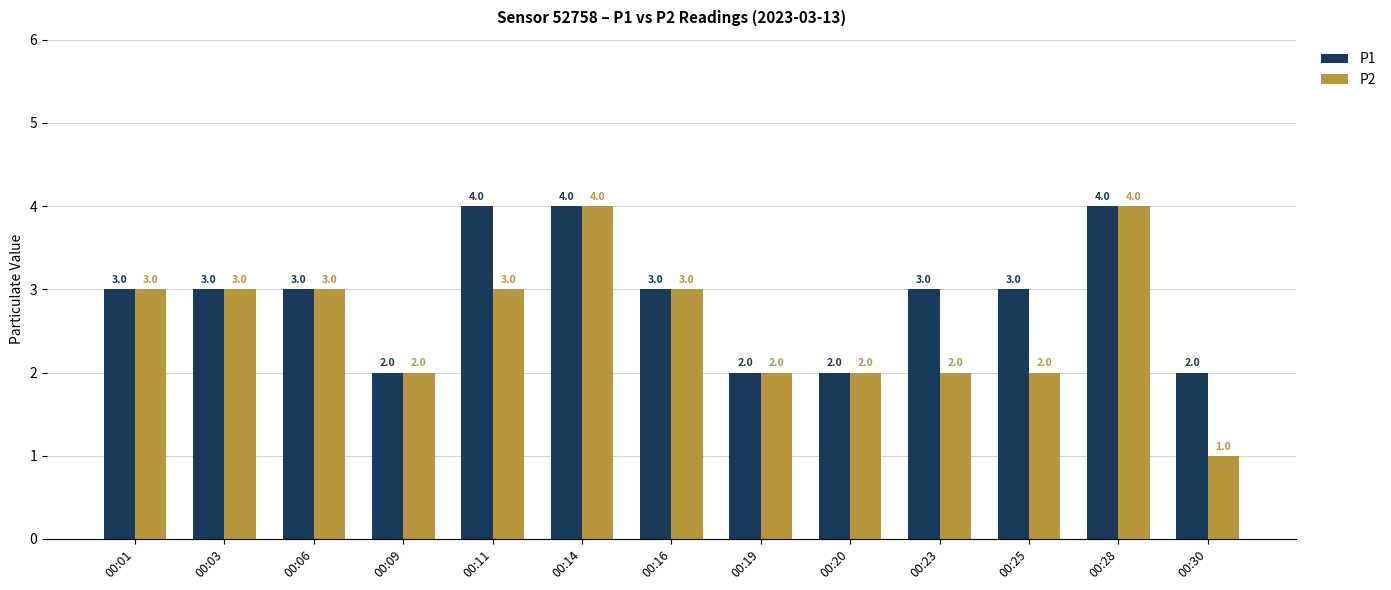

How many bars are there in each group?

2